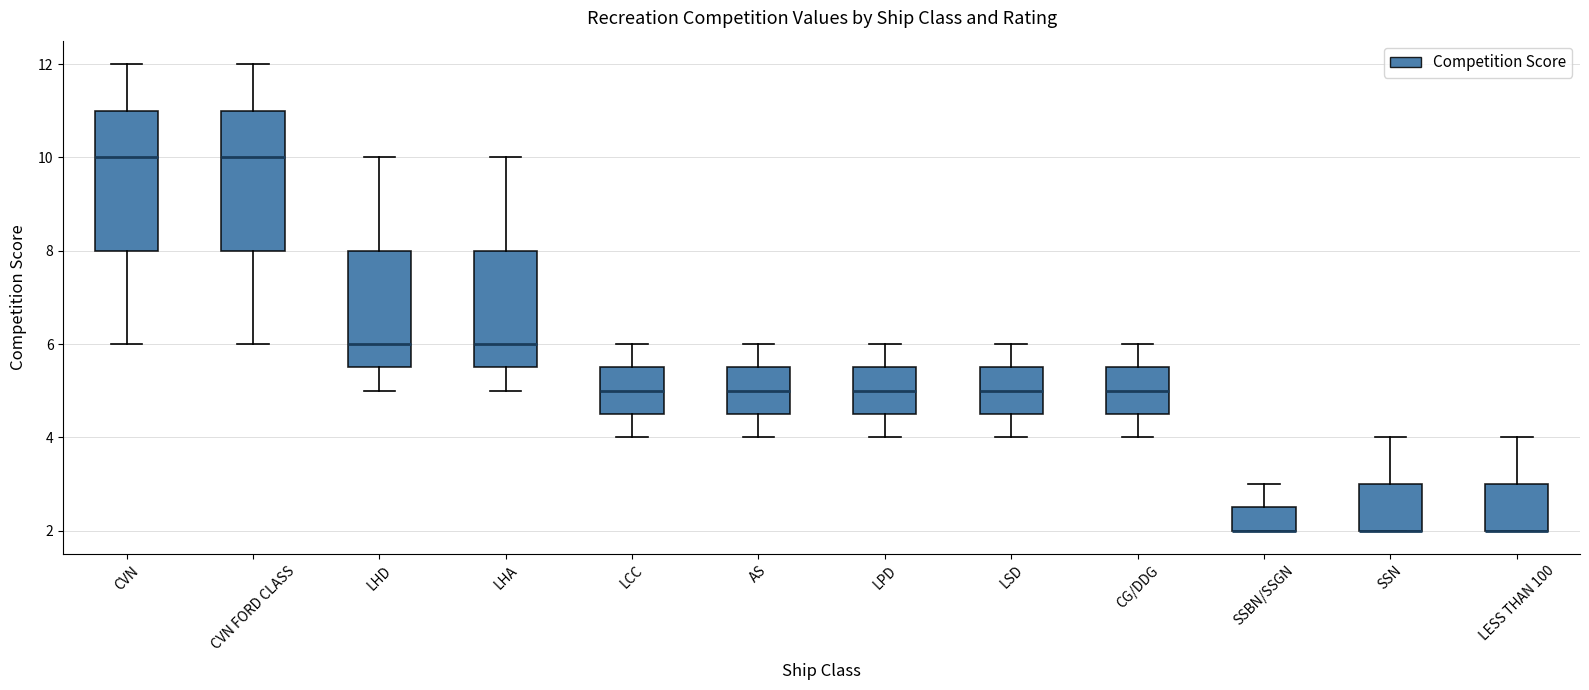

Reading left to right, read every box against the y-axis: the position of its median line, the range the box covers, and the ends of its whiskers. The values are not printed on the chart, so give them approximately, as read against the axis.

CVN: median 10.0, box 8.0 to 11.0, whiskers 6.0 to 12.0
CVN FORD CLASS: median 10.0, box 8.0 to 11.0, whiskers 6.0 to 12.0
LHD: median 6.0, box 5.6 to 8.0, whiskers 5.0 to 10.0
LHA: median 6.0, box 5.6 to 8.0, whiskers 5.0 to 10.0
LCC: median 5.0, box 4.6 to 5.6, whiskers 4.0 to 6.0
AS: median 5.0, box 4.6 to 5.6, whiskers 4.0 to 6.0
LPD: median 5.0, box 4.6 to 5.6, whiskers 4.0 to 6.0
LSD: median 5.0, box 4.6 to 5.6, whiskers 4.0 to 6.0
CG/DDG: median 5.0, box 4.6 to 5.6, whiskers 4.0 to 6.0
SSBN/SSGN: median 2.0 (drawn on the box's lower edge), box 2.0 to 2.6, whiskers 2.0 to 3.0
SSN: median 2.0 (drawn on the box's lower edge), box 2.0 to 3.0, whiskers 2.0 to 4.0
LESS THAN 100: median 2.0 (drawn on the box's lower edge), box 2.0 to 3.0, whiskers 2.0 to 4.0